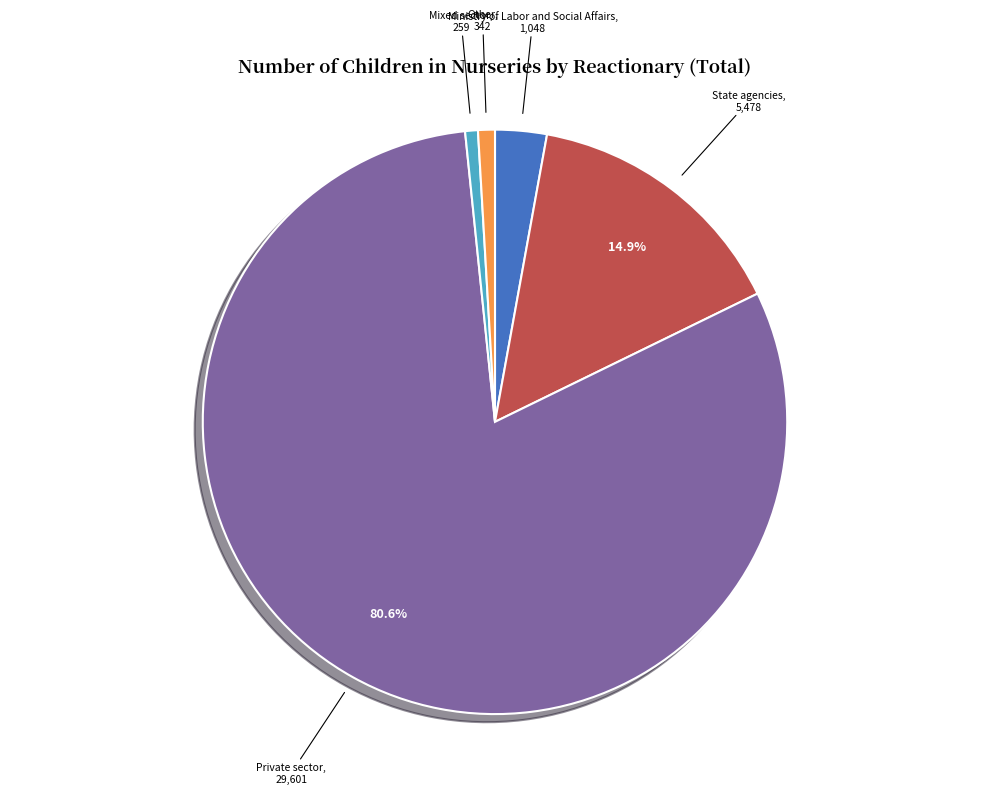

Which slice is the largest?

Private sector